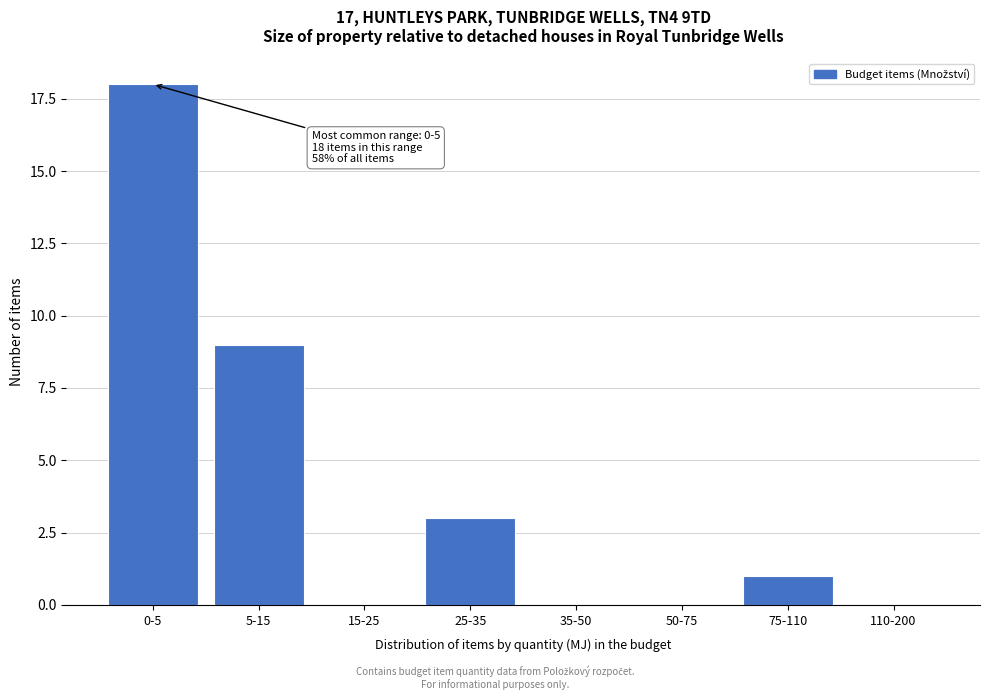

Reading left to right, what are all the values shown in this chart?

0-5=18	5-15=9	15-25=0	25-35=3	35-50=0	50-75=0	75-110=1	110-200=0